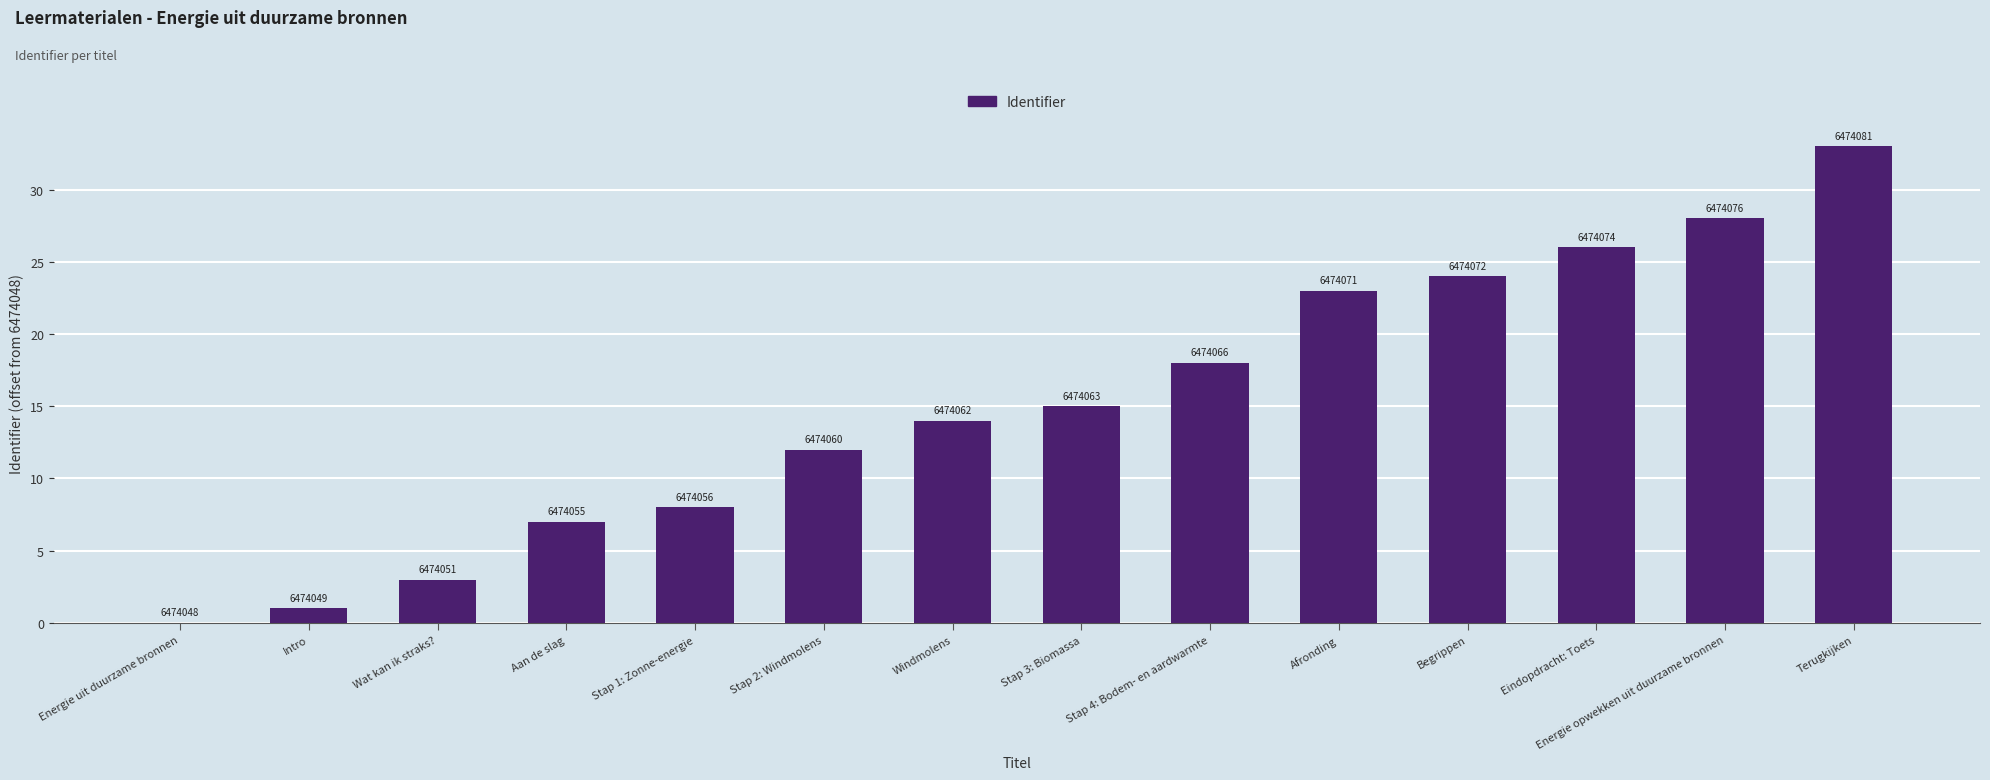

Rank the categories by value from lowest to highest.

Energie uit duurzame bronnen, Intro, Wat kan ik straks?, Aan de slag, Stap 1: Zonne-energie, Stap 2: Windmolens, Windmolens, Stap 3: Biomassa, Stap 4: Bodem- en aardwarmte, Afronding, Begrippen, Eindopdracht: Toets, Energie opwekken uit duurzame bronnen, Terugkijken